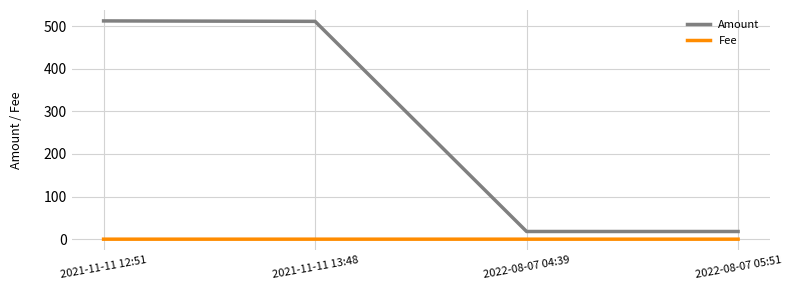

Where does the Amount series first go above 510?

2021-11-11 12:51